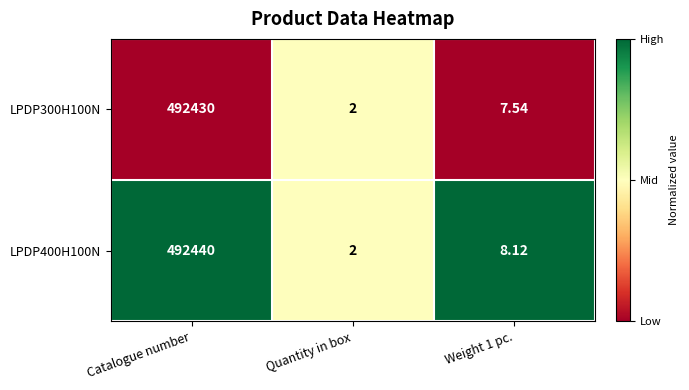

Where does the LPDP300H100N series first go above 7?

Catalogue number